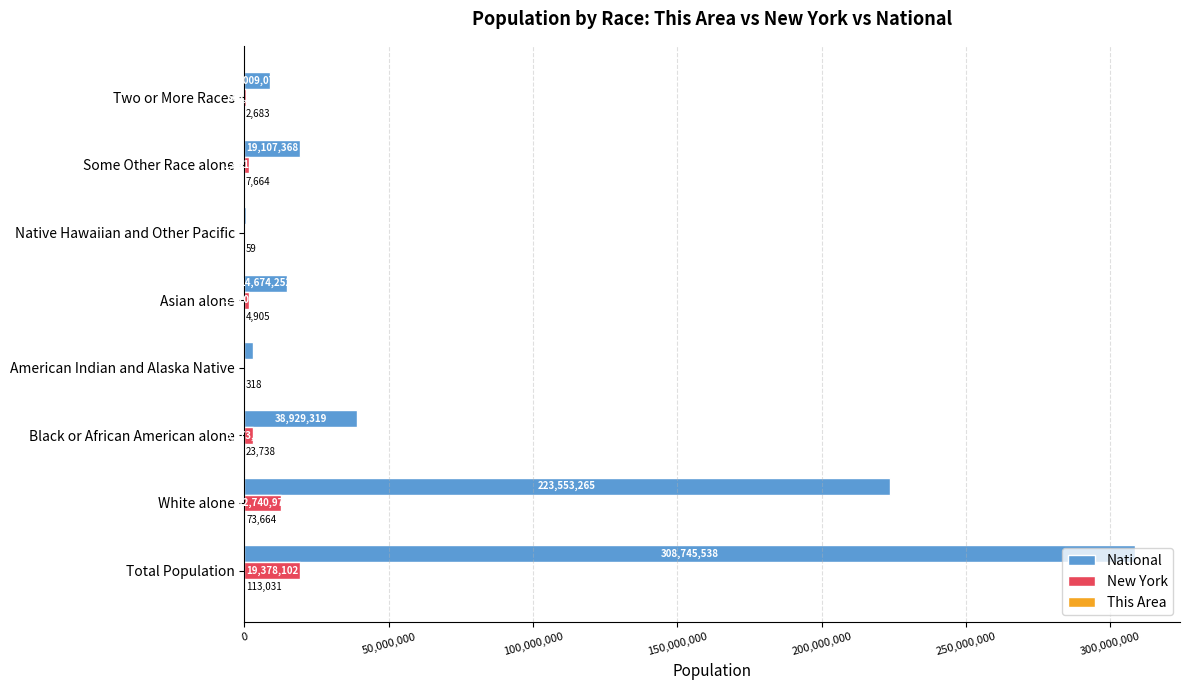

True or false: New York has a value of 19378102 at Total Population.

True